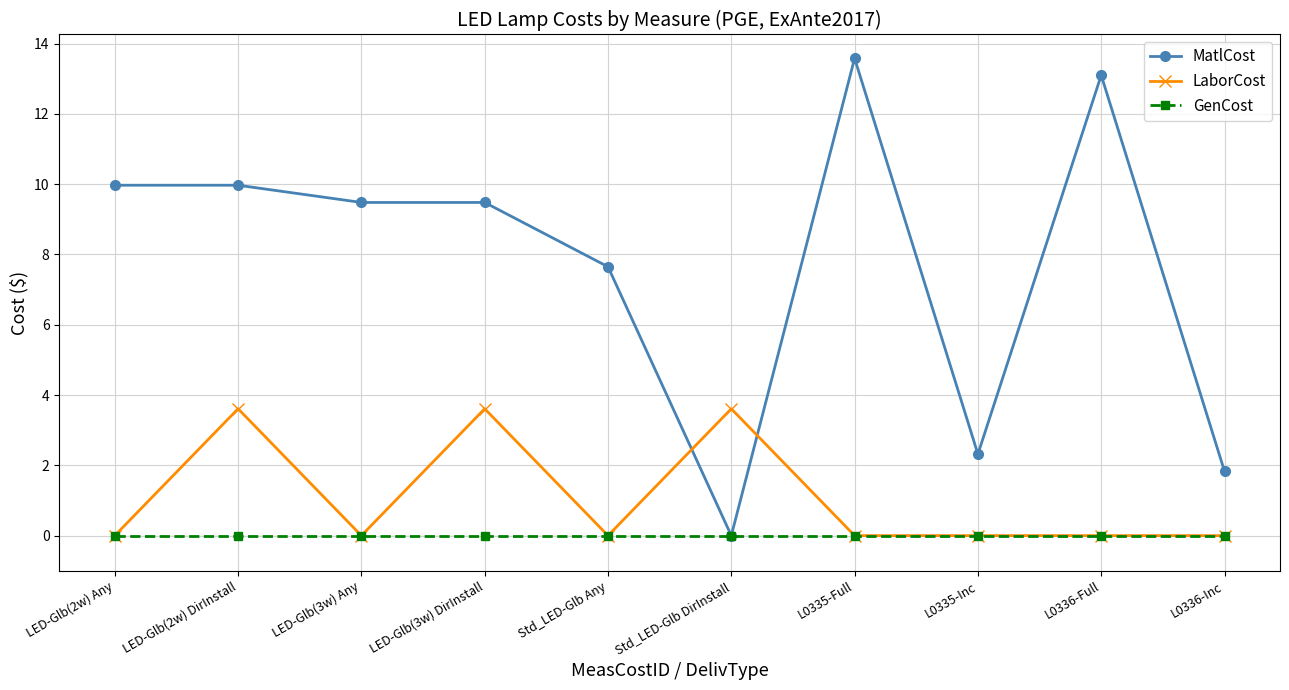

Which category has the highest value across all series?

L0335-Full